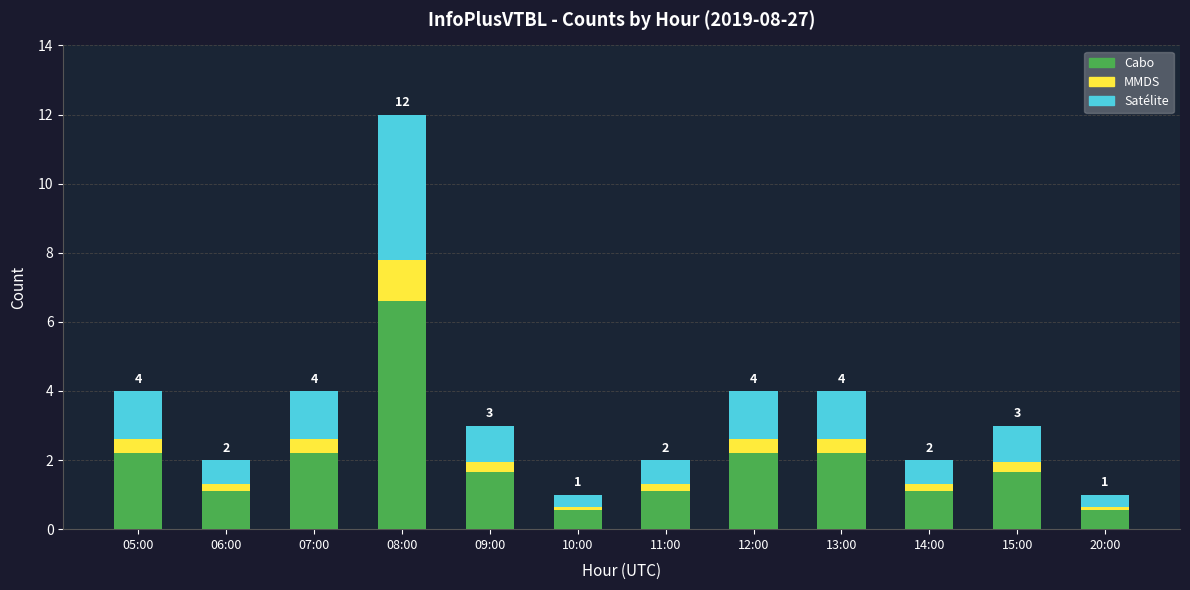

At which category is the sum across all series the highest?

08:00